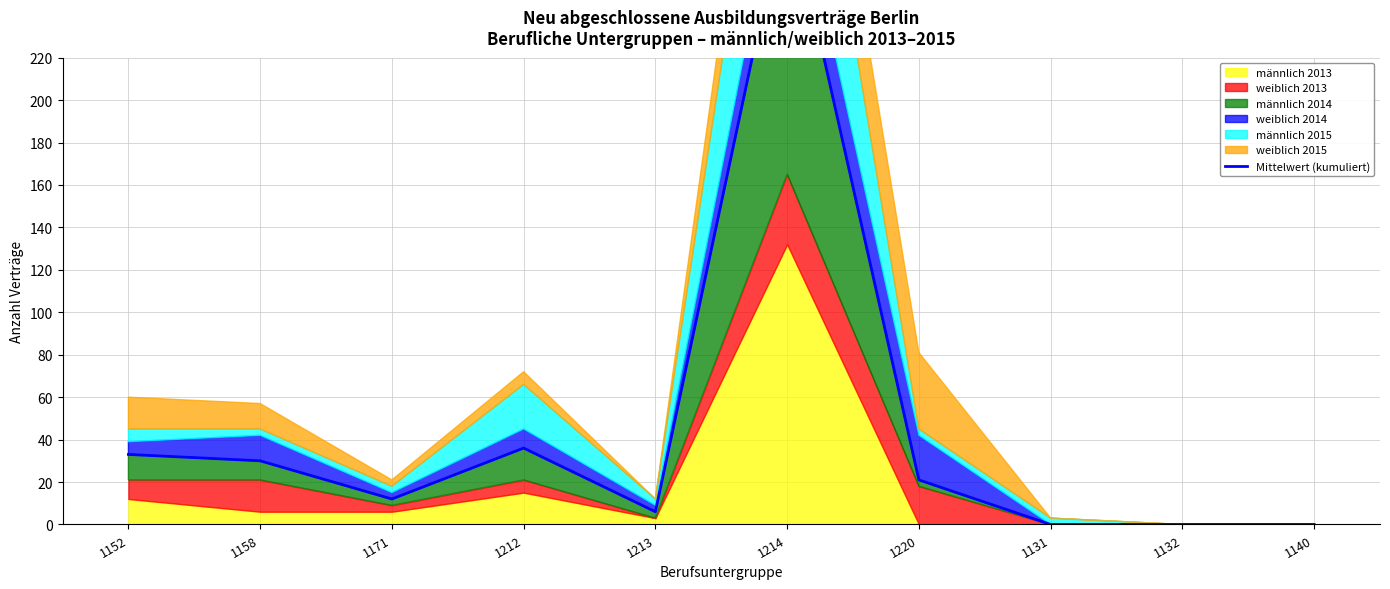

List the labels in order of value, largest first.

1214, 1212, 1152, 1158, 1220, 1171, 1213, 1131, 1132, 1140